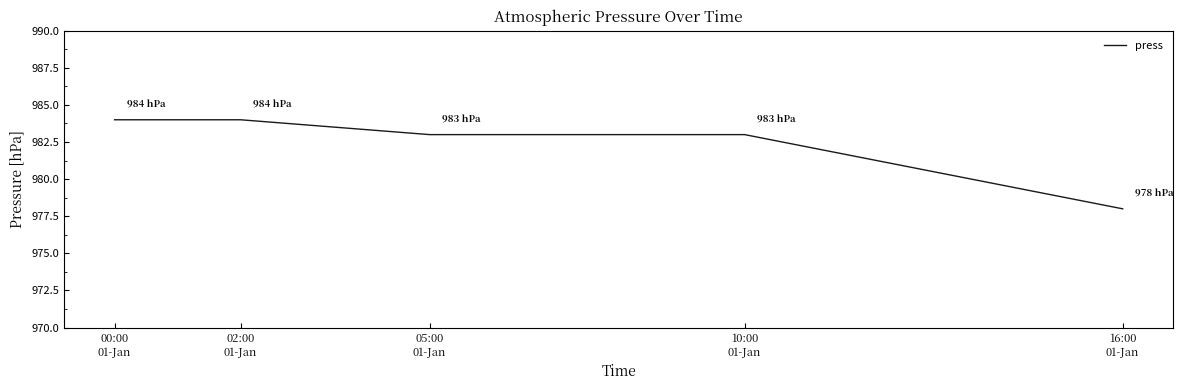

What position from the left is 00:00
01-Jan?

1